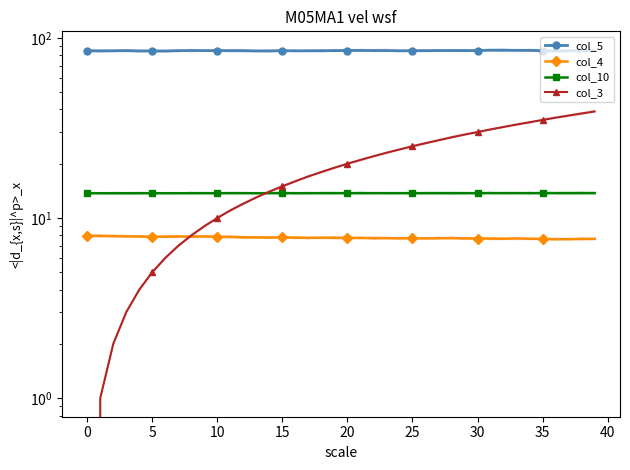

Between 15 and 14, which series saw the biggest shift?

col_3